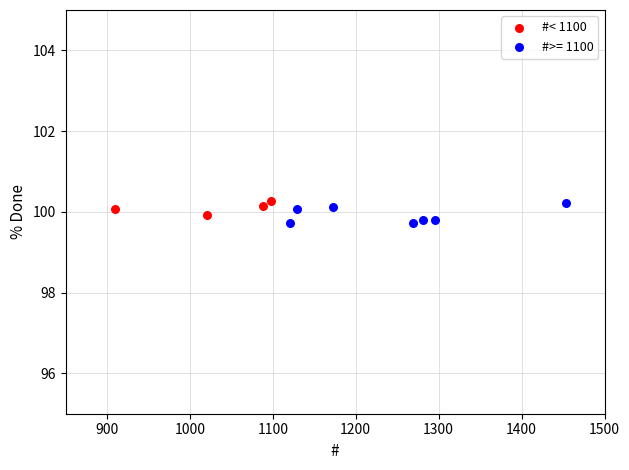

Which series has the widest spread of Y values?

#>= 1100